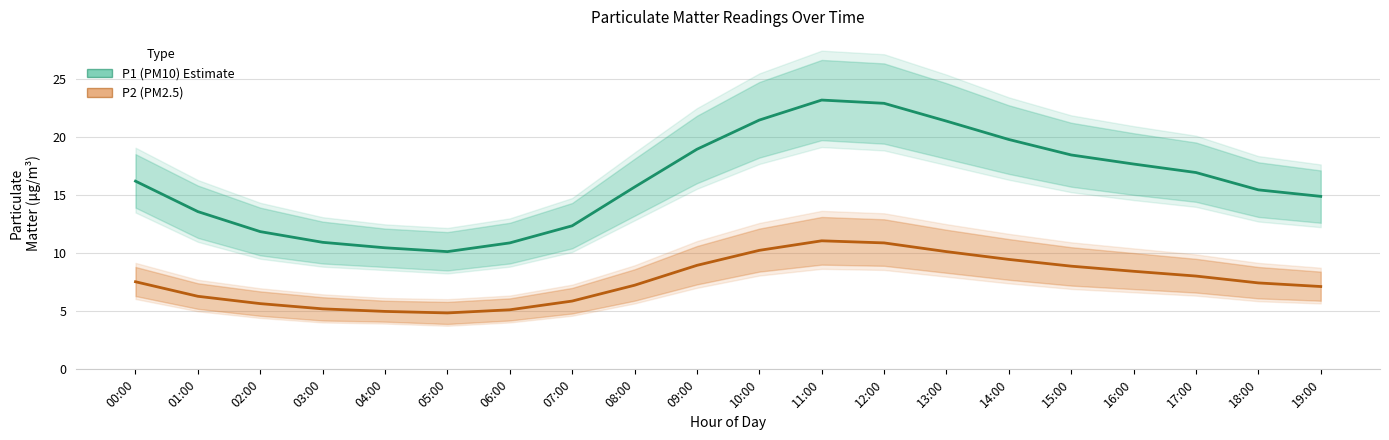

Which series has the largest total across all categories?

P1 (PM10)